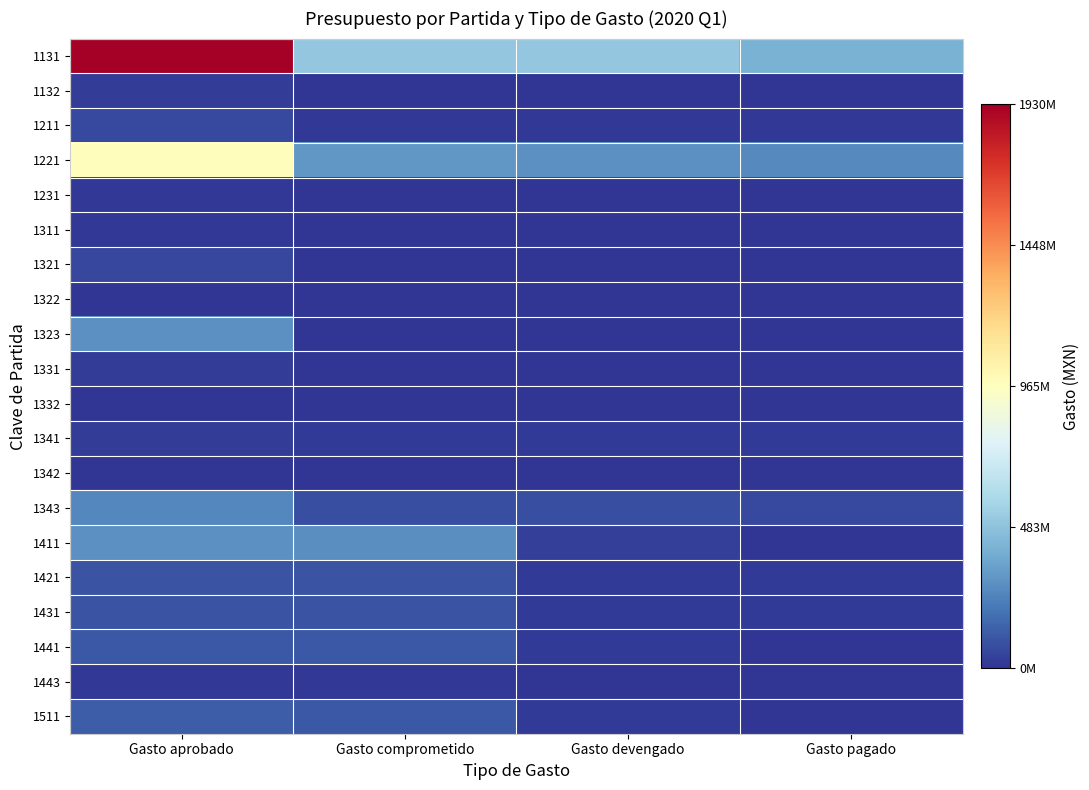

At which category is the sum across all series the highest?

Gasto aprobado